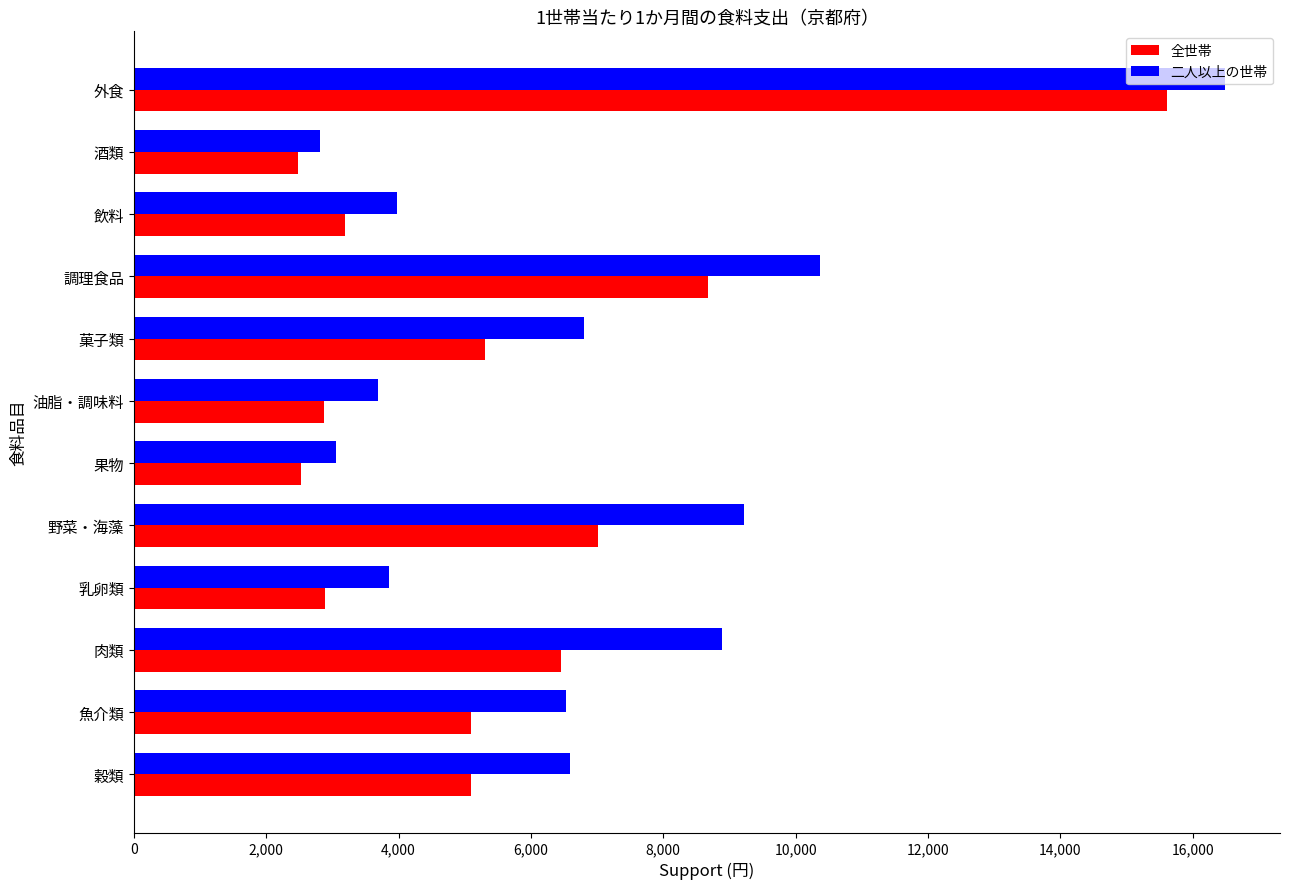

Which series has the largest total across all categories?

二人以上の世帯